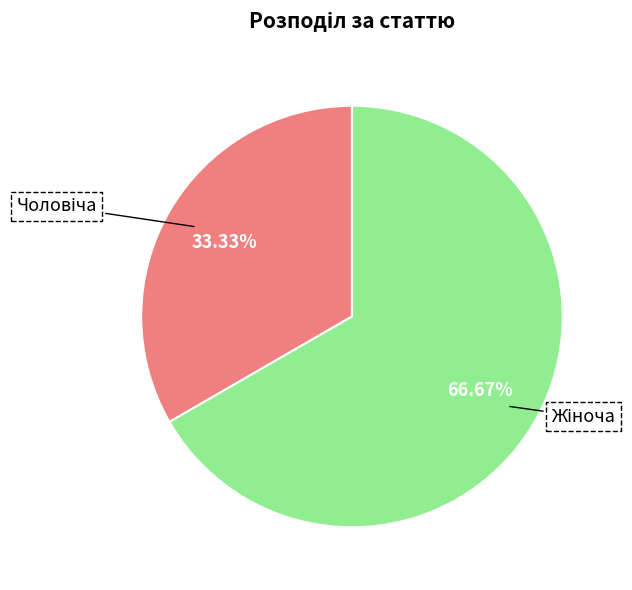

Is there a majority slice in this chart?

Yes